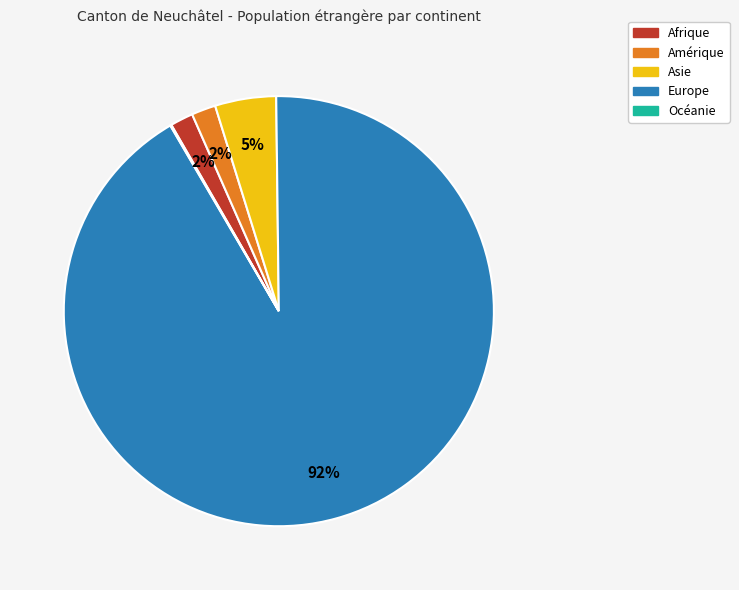

To the nearest percent, what portion does Afrique represent?

2%